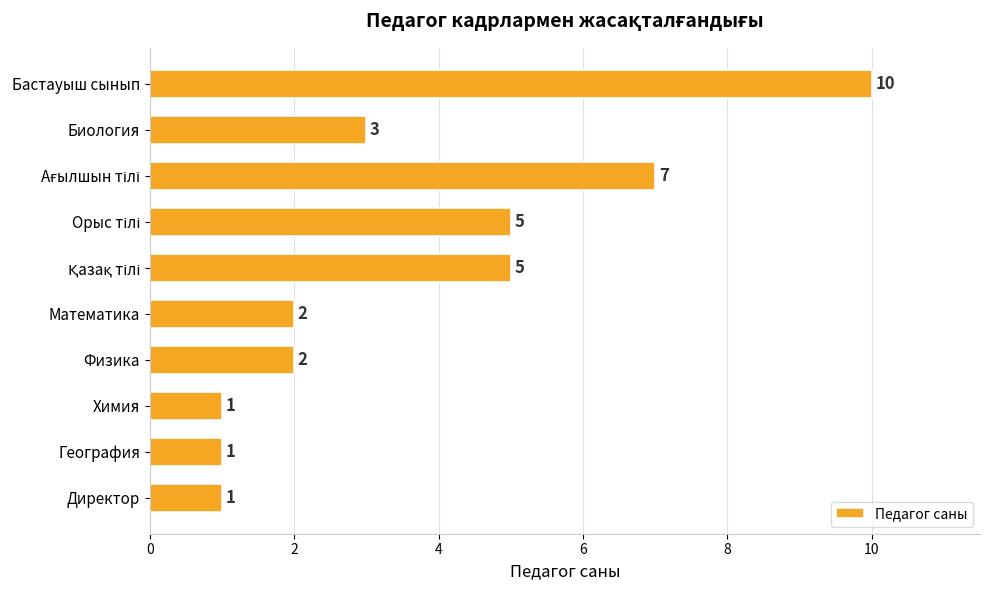

True or false: the data shows 3 at Физика.

False